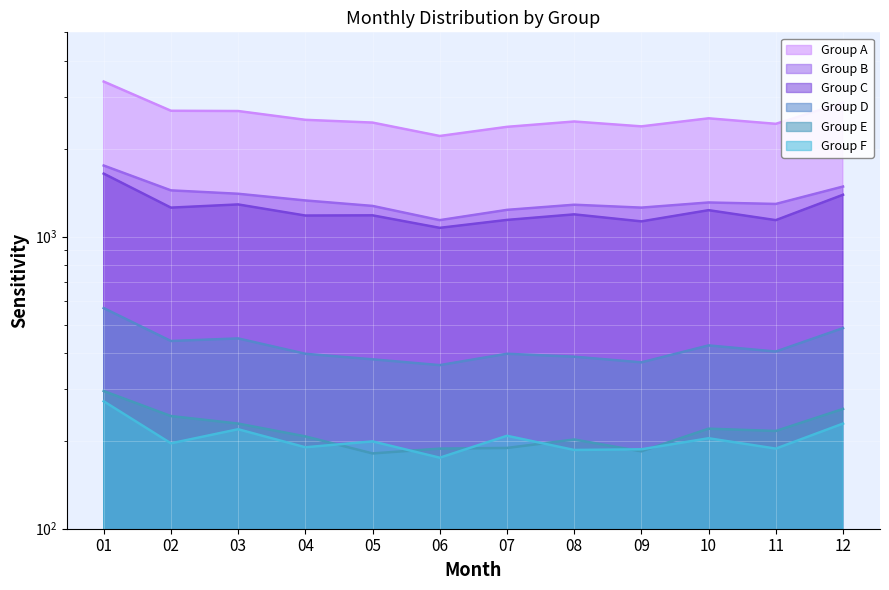

Between 08 and 09, which series saw the biggest shift?

Group A